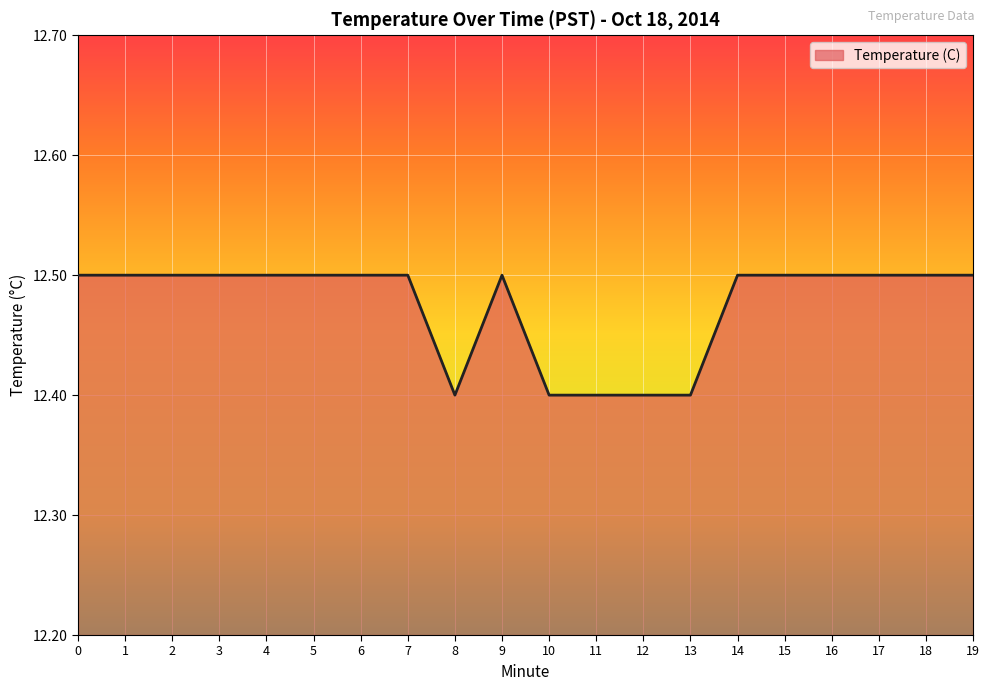

True or false: the data shows 3.9 at 5.

False